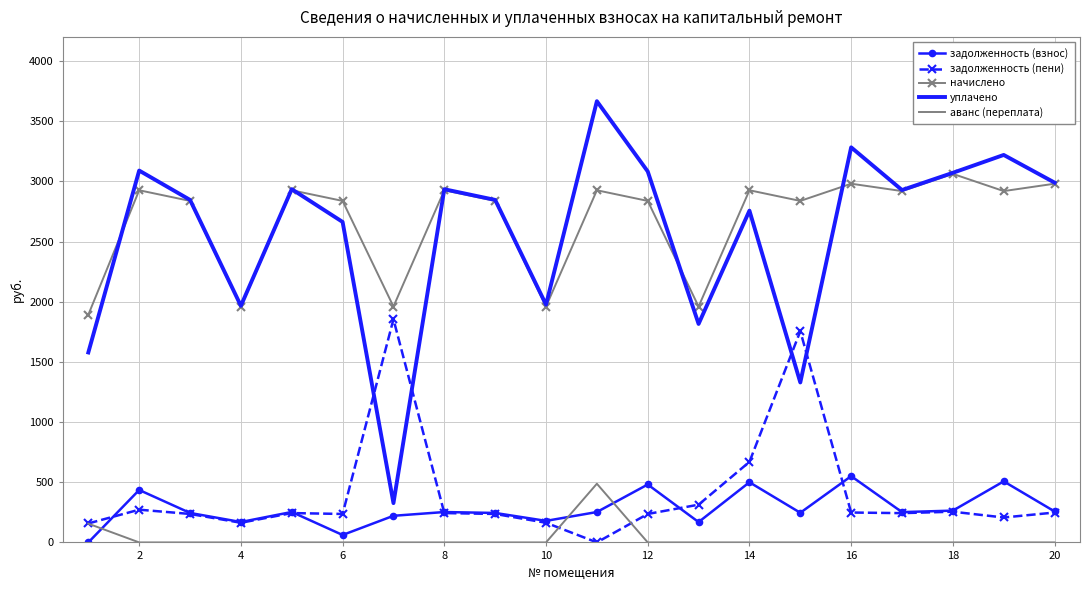

True or false: задолженность (пени) and уплачено intersect in this chart.

True